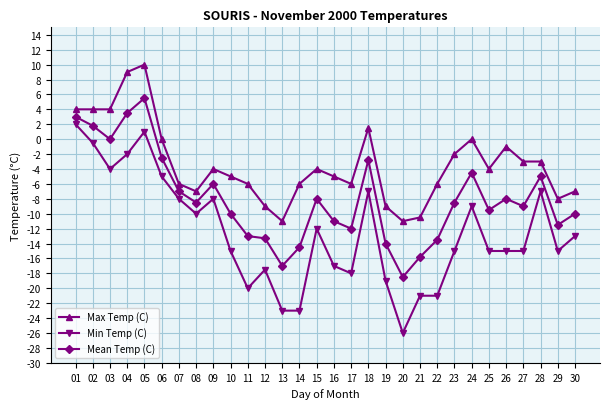

Reading left to right, list all the values displayed in this chart.

Max Temp (C): 4.0	4.0	4.0	9.0	10.0	0.0	-6.0	-7.0	-4.0	-5.0	-6.0	-9.0	-11.0	-6.0	-4.0	-5.0	-6.0	1.5	-9.0	-11.0	-10.5	-6.0	-2.0	0.0	-4.0	-1.0	-3.0	-3.0	-8.0	-7.0
Min Temp (C): 2.0	-0.5	-4.0	-2.0	1.0	-5.0	-8.0	-10.0	-8.0	-15.0	-20.0	-17.5	-23.0	-23.0	-12.0	-17.0	-18.0	-7.0	-19.0	-26.0	-21.0	-21.0	-15.0	-9.0	-15.0	-15.0	-15.0	-7.0	-15.0	-13.0
Mean Temp (C): 3.0	1.8	0.0	3.5	5.5	-2.5	-7.0	-8.5	-6.0	-10.0	-13.0	-13.3	-17.0	-14.5	-8.0	-11.0	-12.0	-2.8	-14.0	-18.5	-15.8	-13.5	-8.5	-4.5	-9.5	-8.0	-9.0	-5.0	-11.5	-10.0